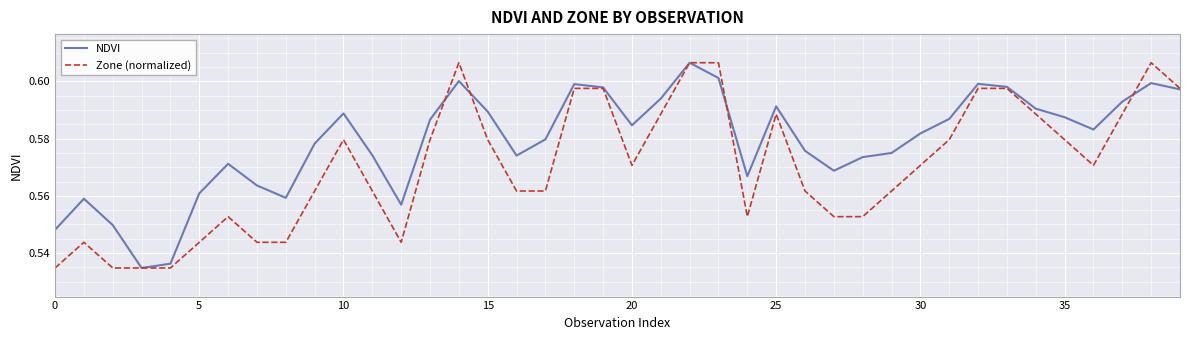

How many interior local valleys does the NDVI series have?

8